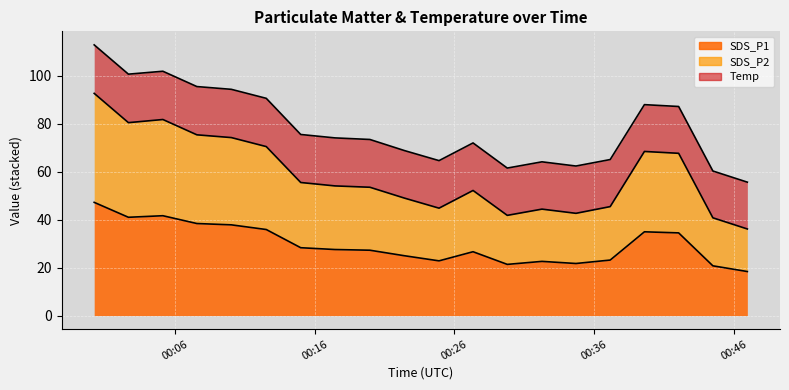

True or false: SDS_P1 and SDS_P2 intersect in this chart.

False